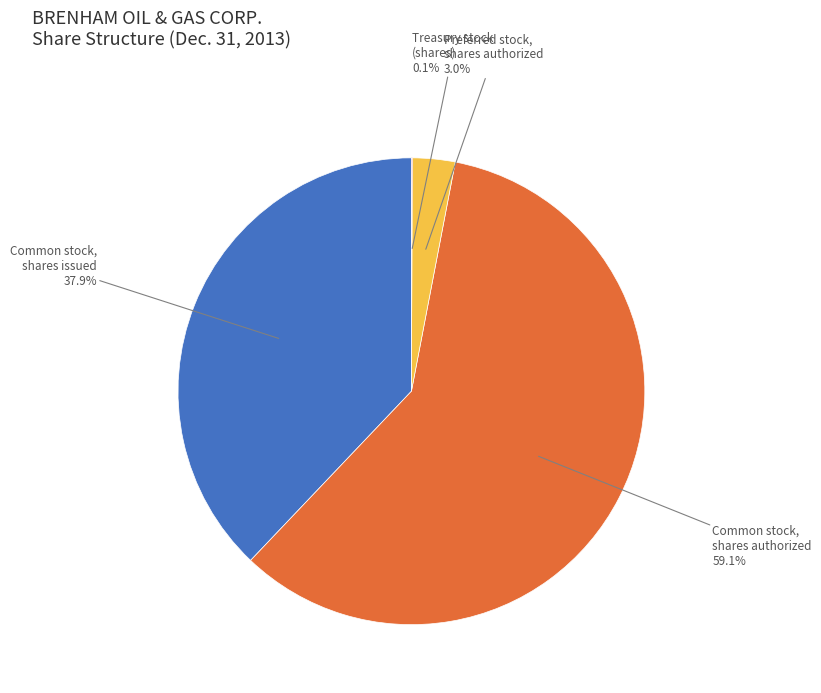

What percentage is the Common stock, shares authorized slice, to the nearest percent?

59%